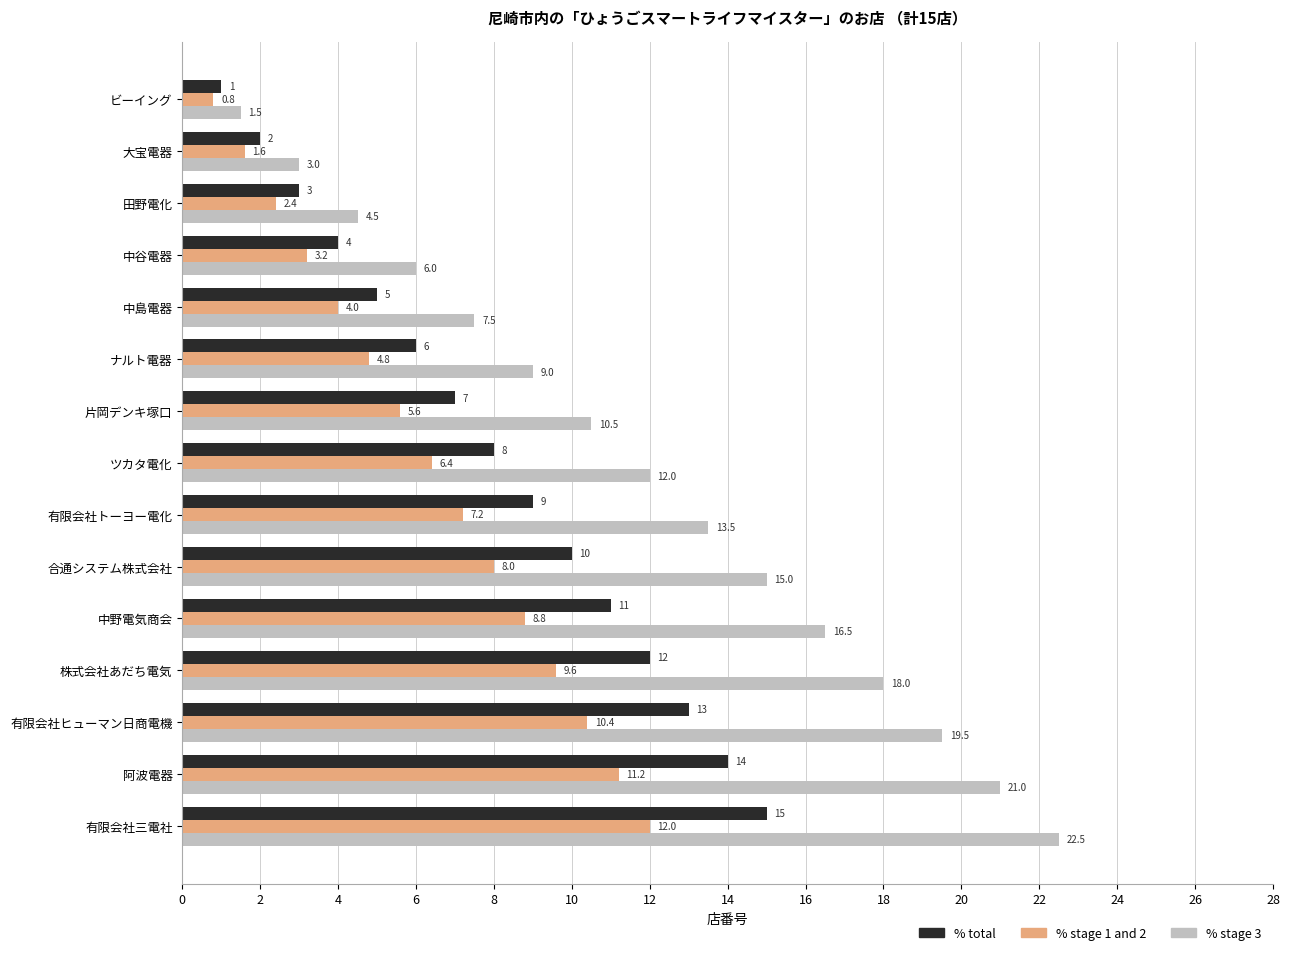

What is the greatest value displayed?

22.5